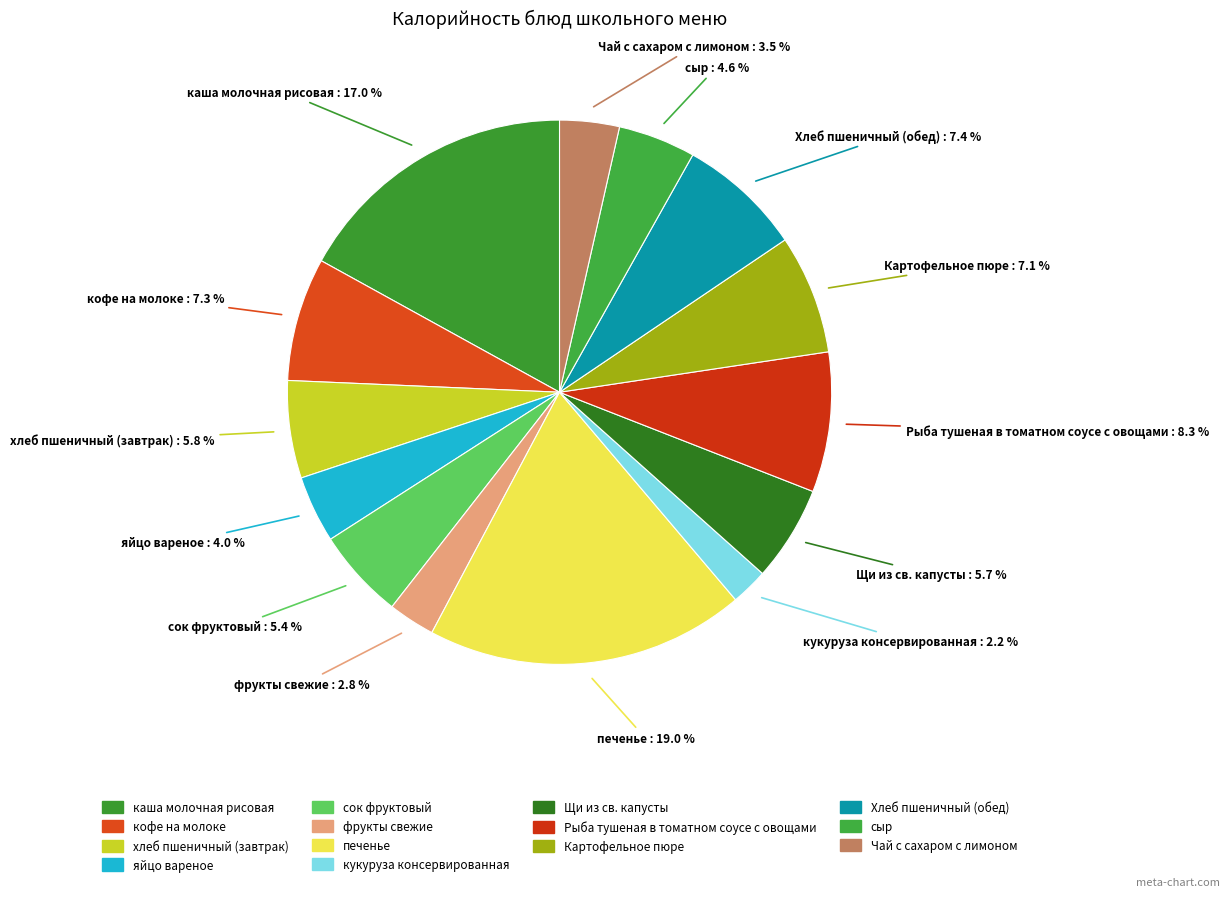

Between Рыба тушеная в томатном соусе с овощами and сок фруктовый, which is larger?

Рыба тушеная в томатном соусе с овощами